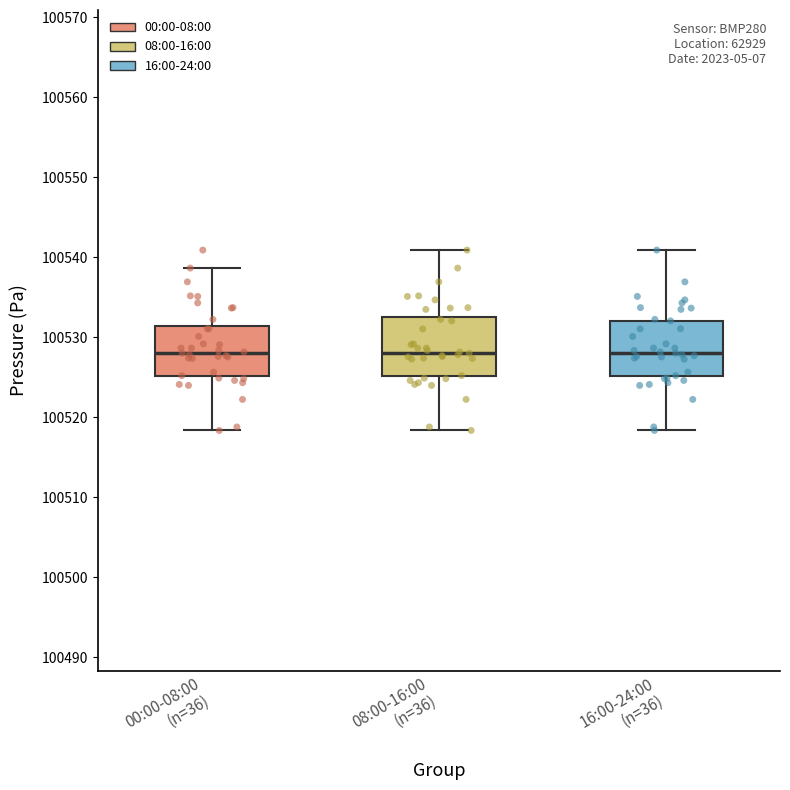

Reading left to right, transcribe this box plot: for each box, give where its median line is, the range the box spans, and where its two whiskers end, as read against the y-axis. The values are not printed on the chart, so give them approximately, as read against the axis.

00:00-08:00 (n=36): median 100528, box 100525 to 100531, whiskers 100518 to 100539
08:00-16:00 (n=36): median 100528, box 100525 to 100533, whiskers 100518 to 100541
16:00-24:00 (n=36): median 100528, box 100525 to 100532, whiskers 100518 to 100541